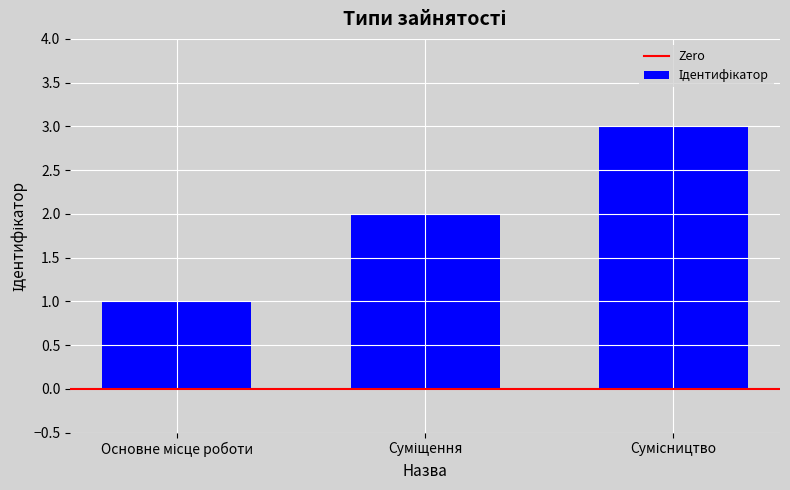

What is the sum of all values?

6